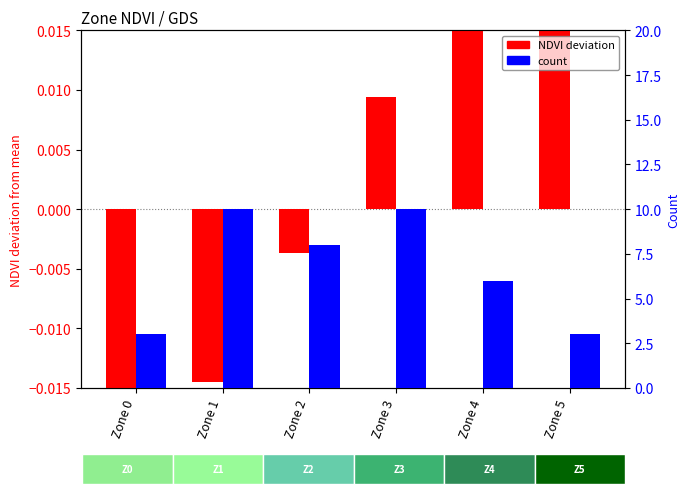

Which series has the largest range (max minus min)?

count